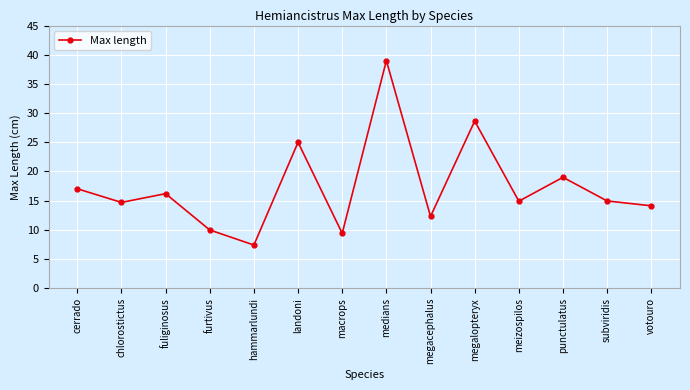

What is the average value?

17.3